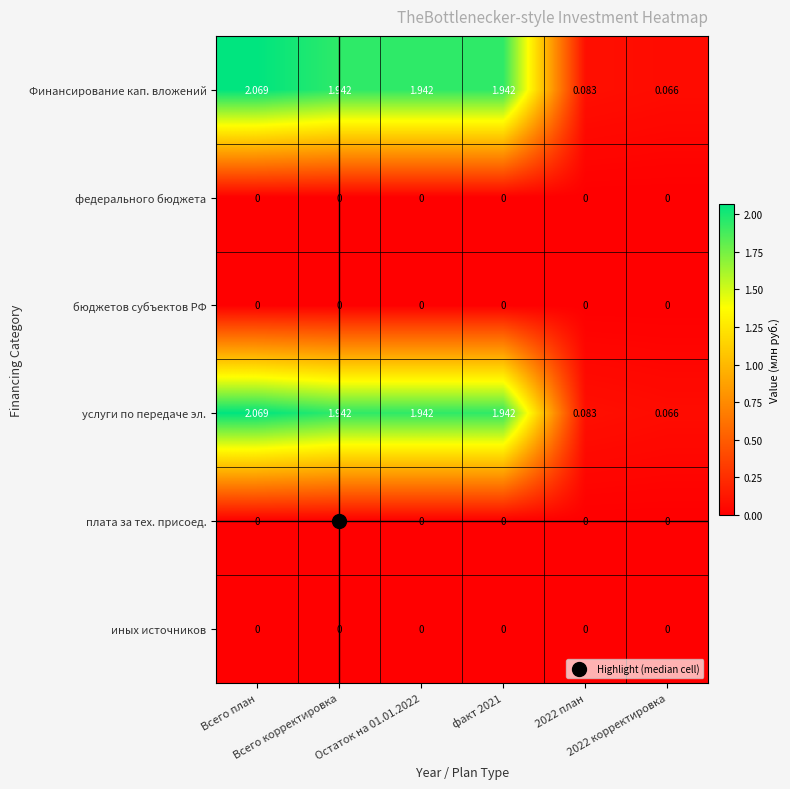

Between 2022 план and Всего корректировка, which is larger?

Всего корректировка